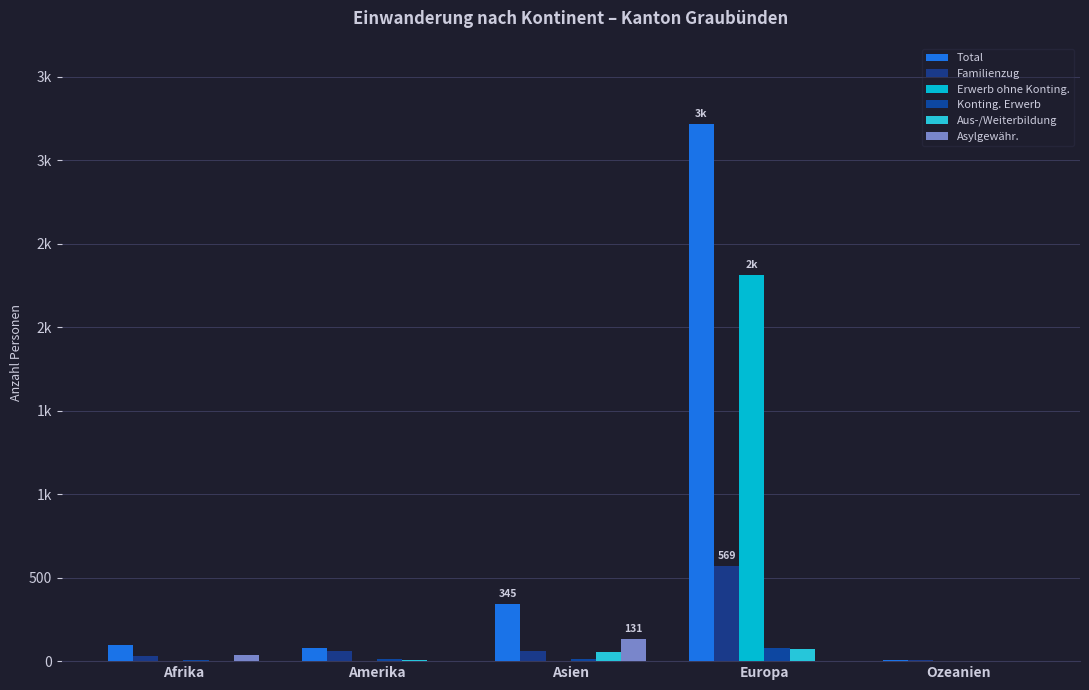

Are the bars horizontal?

No